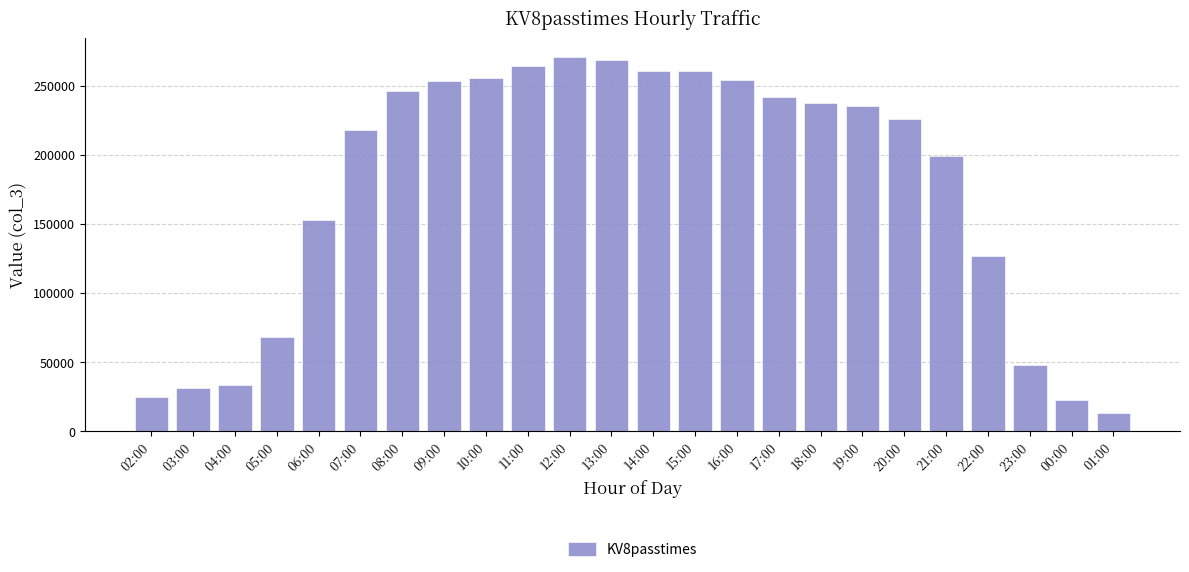

Which category has the lowest value across all series?

01:00